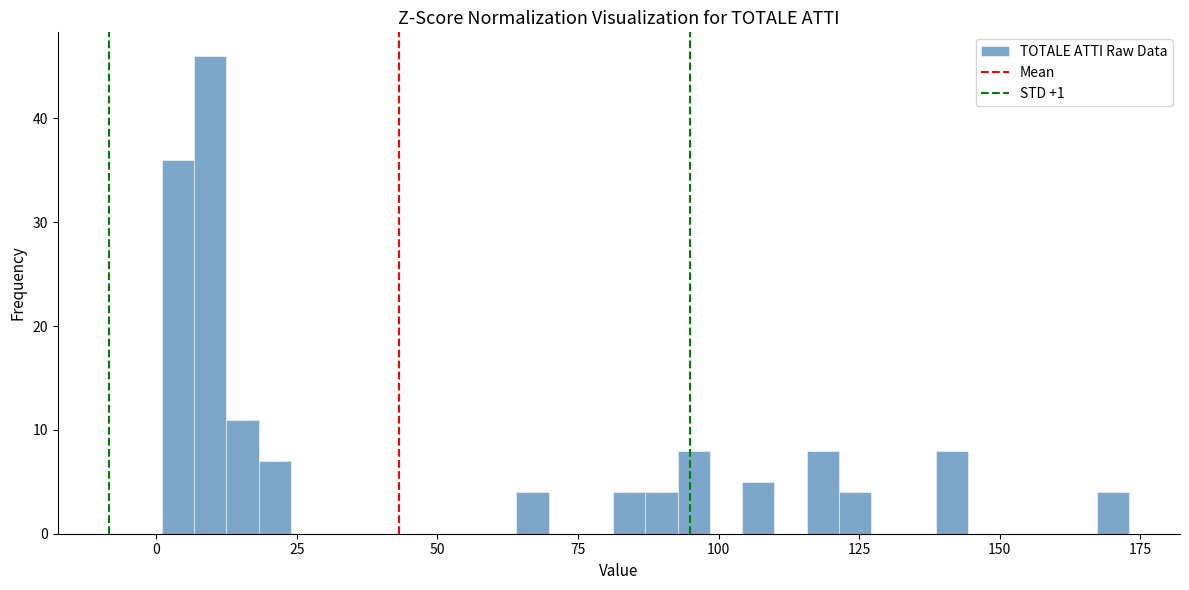

Around what value on the x-axis is the tallest bar? Give the approximate position of its centre, as read against the axis.

10